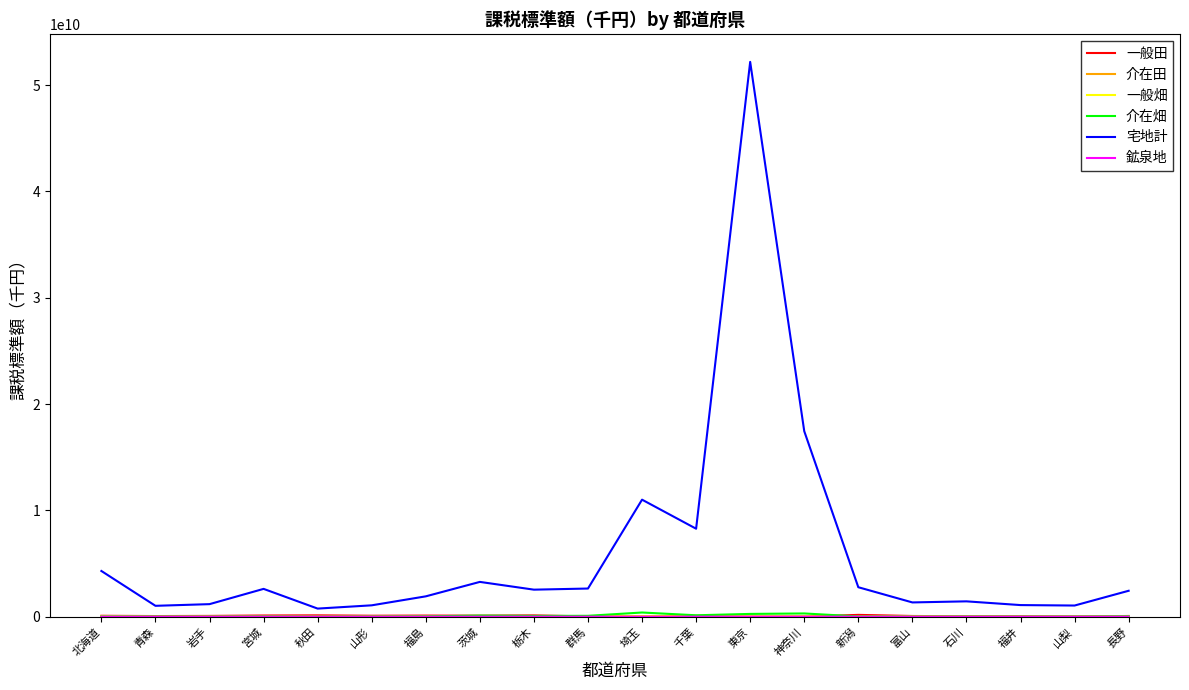

At which category is the sum across all series the highest?

東京